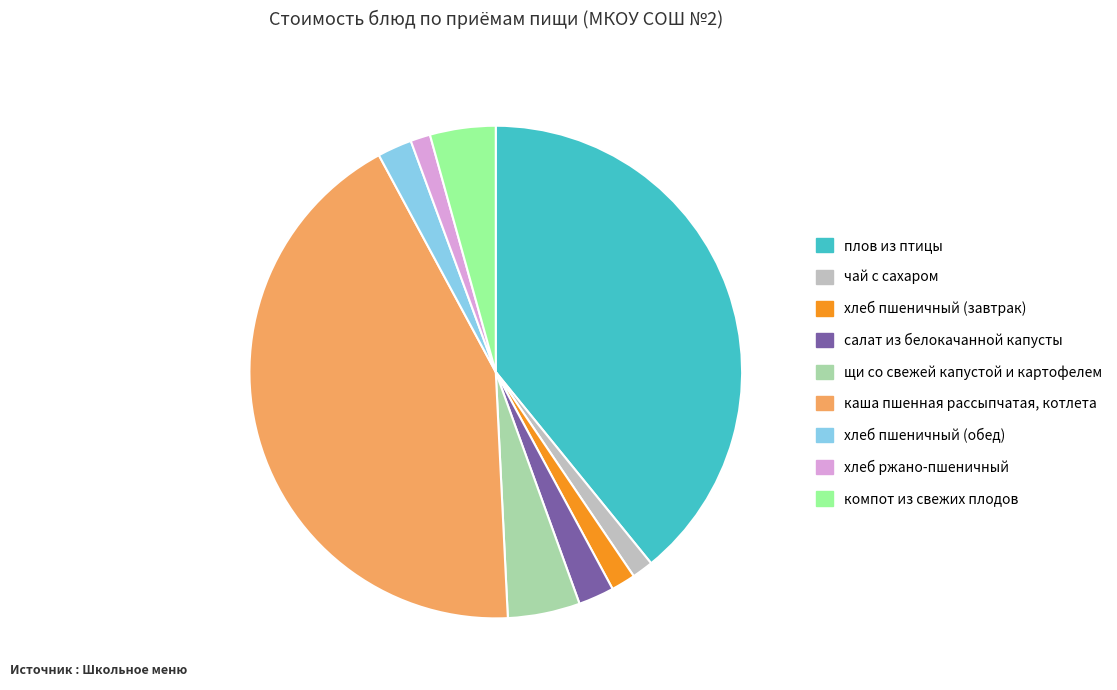

Is there a majority slice in this chart?

No